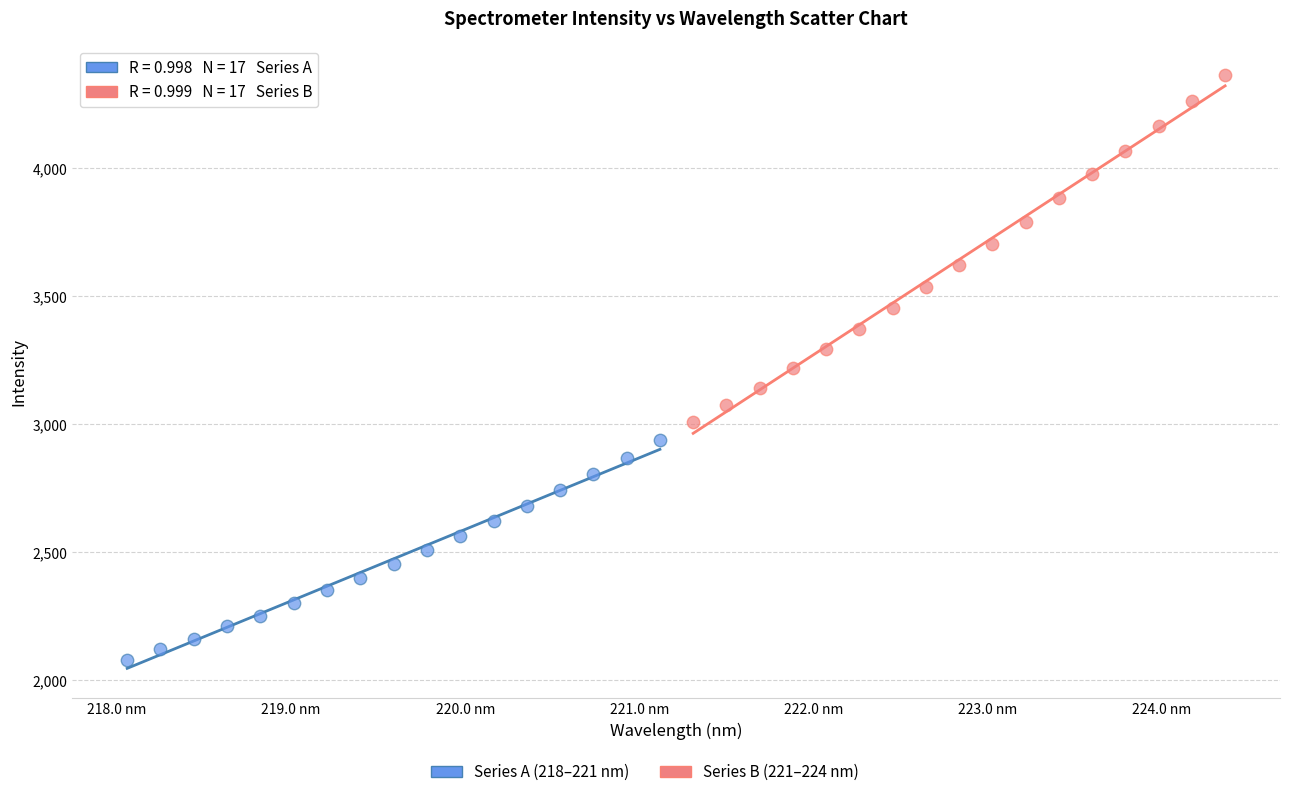

Which series has the largest Y range (max minus min)?

Series B (221–224 nm)